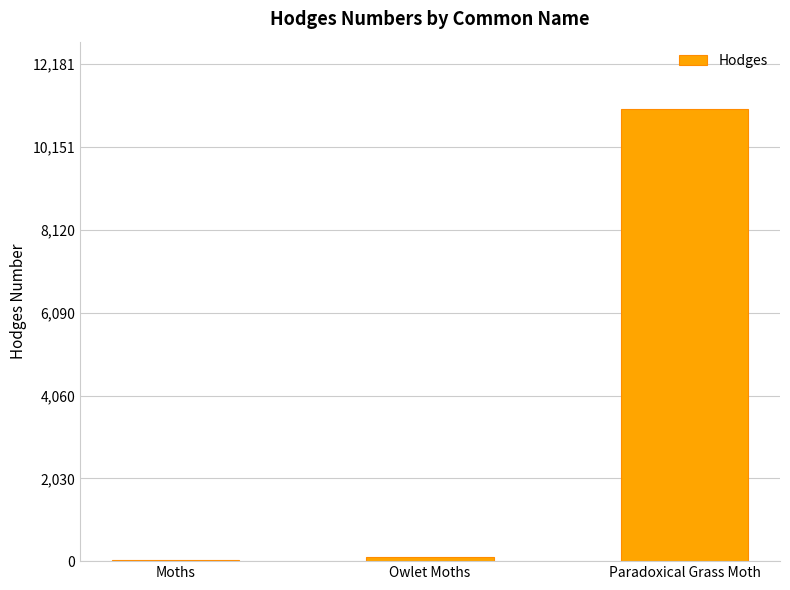

How many categories are shown in the chart?

3